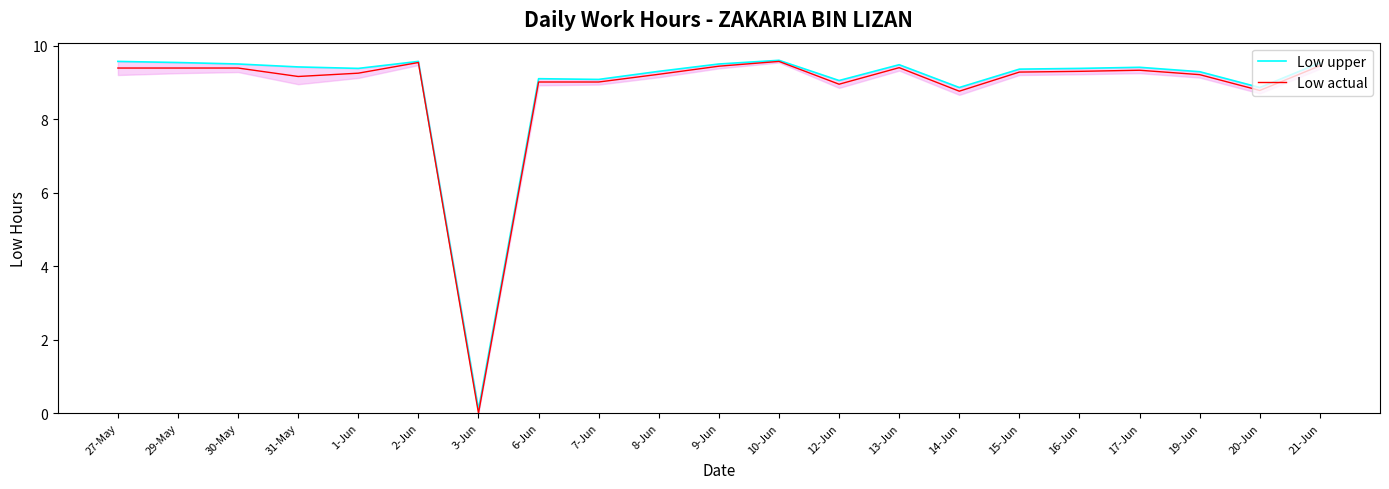

Between 2-Jun and 7-Jun, which series saw the biggest shift?

Low actual